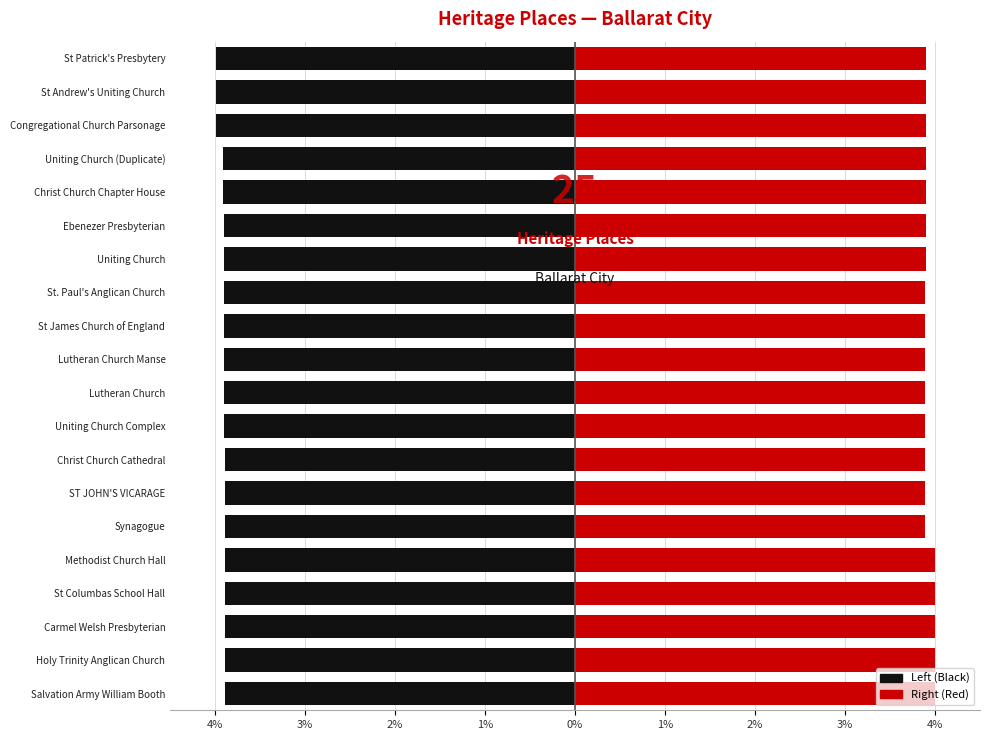

What is the average value of the Left (Black) series?

-3.9